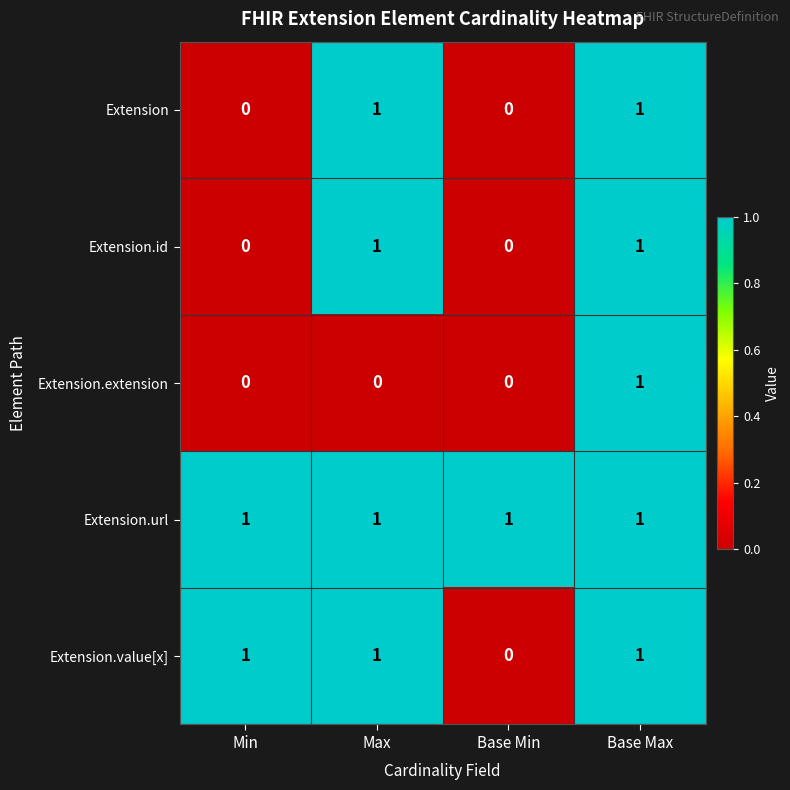

Reading right to left, list all the values displayed in this chart.

Extension: Base Max=1	Base Min=0	Max=1	Min=0
Extension.id: Base Max=1	Base Min=0	Max=1	Min=0
Extension.extension: Base Max=1	Base Min=0	Max=0	Min=0
Extension.url: Base Max=1	Base Min=1	Max=1	Min=1
Extension.value[x]: Base Max=1	Base Min=0	Max=1	Min=1